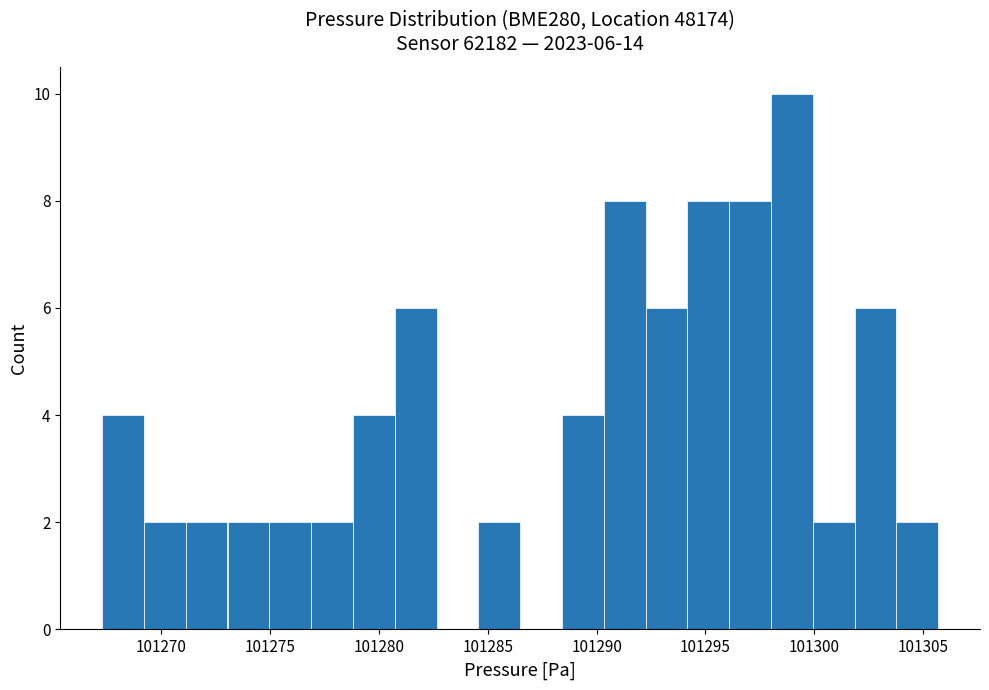

Read against the x-axis, roughly where is the centre of the tallest bar?

101299.0